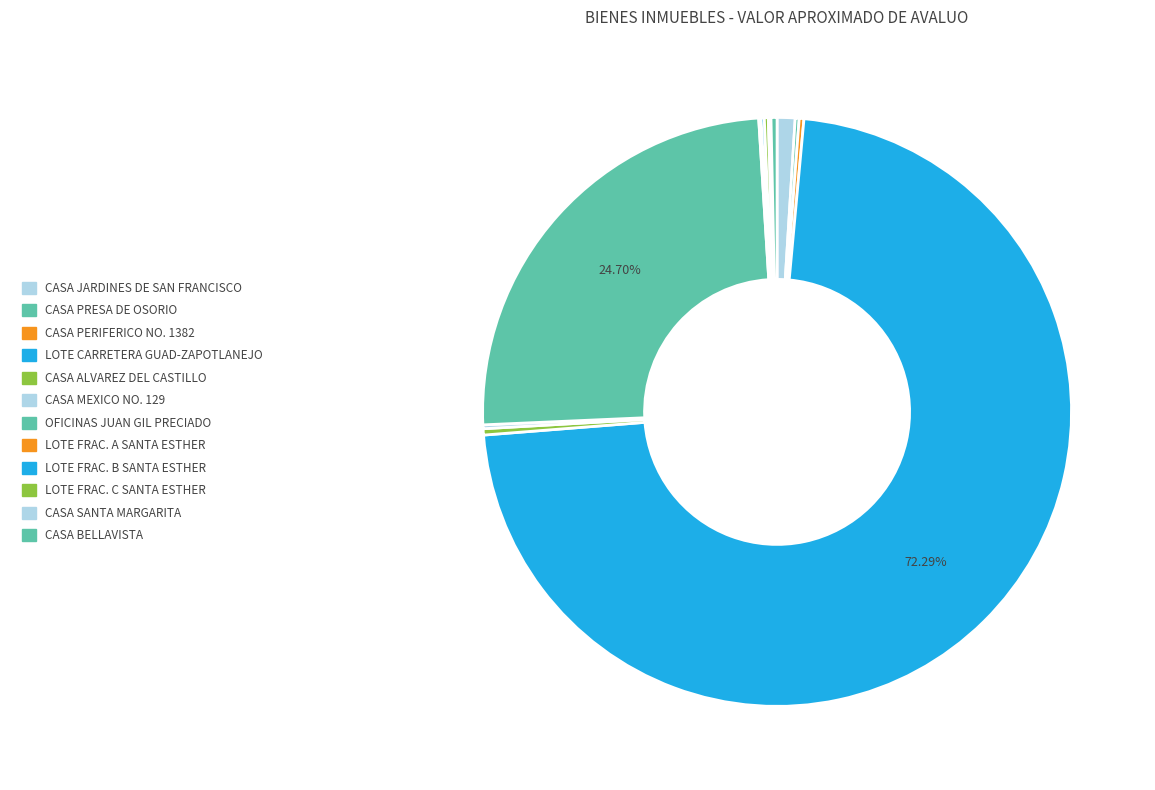

Approximately how many times larger is the value at LOTE CARRETERA GUAD-ZAPOTLANEJO compared to CASA ALVAREZ DEL CASTILLO?

210.9